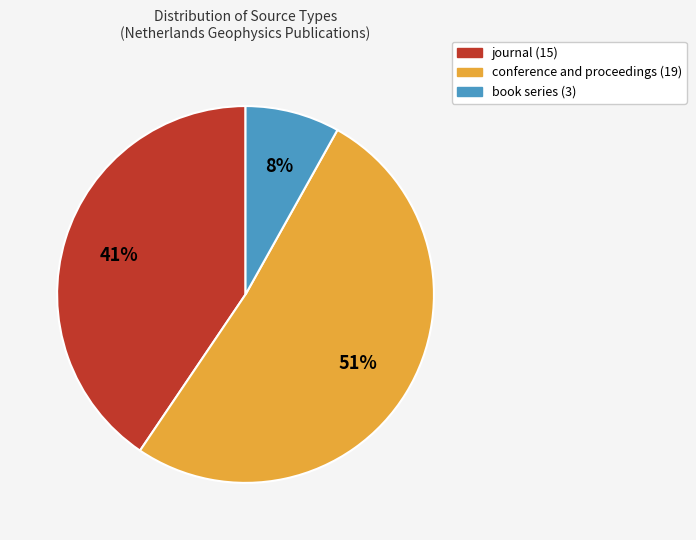

Is it true that conference and proceedings is 51% of the pie?

True